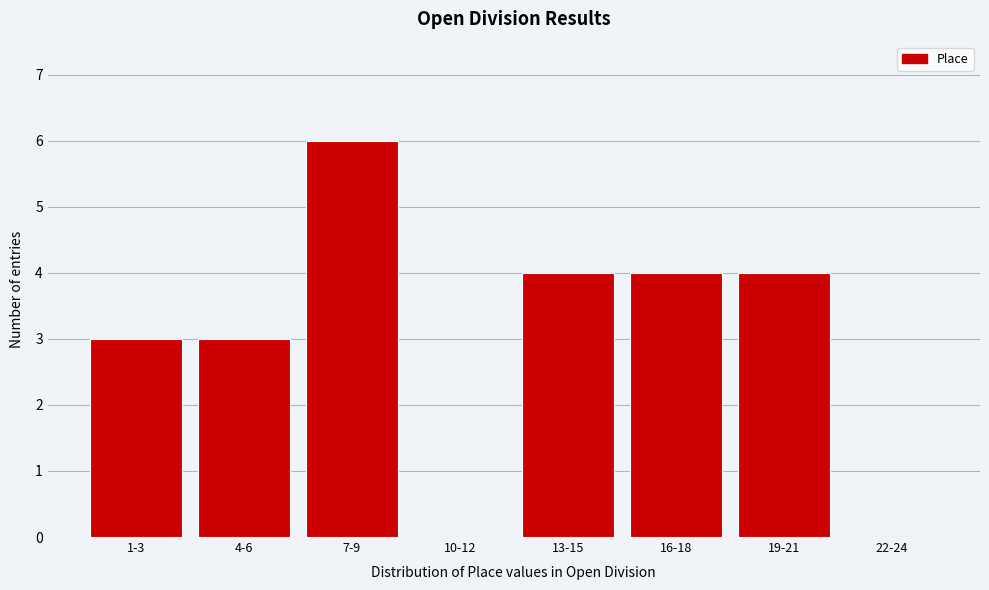

What is the sum of the values at 16-18 and 1-3?

7